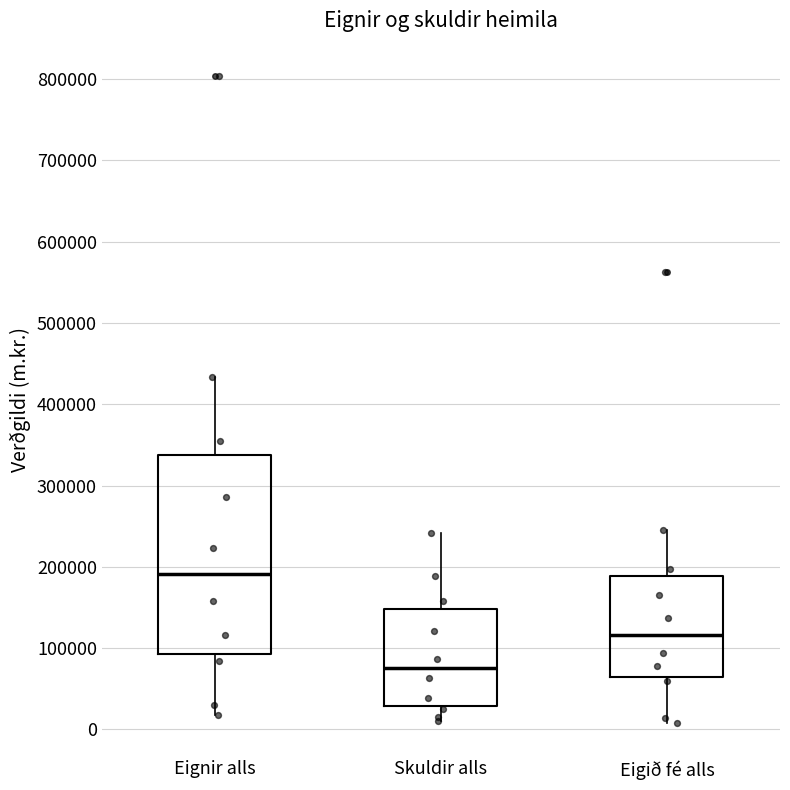

Reading left to right, transcribe this box plot: for each box, give where its median line is, the range the box spans, and where its two whiskers end, as read against the y-axis. The values are not printed on the chart, so give them approximately, as read against the axis.

Eignir alls: median 190000, box 90000 to 340000, whiskers 20000 to 430000
Skuldir alls: median 80000, box 30000 to 150000, whiskers 10000 to 240000
Eigið fé alls: median 120000, box 60000 to 190000, whiskers 10000 to 240000